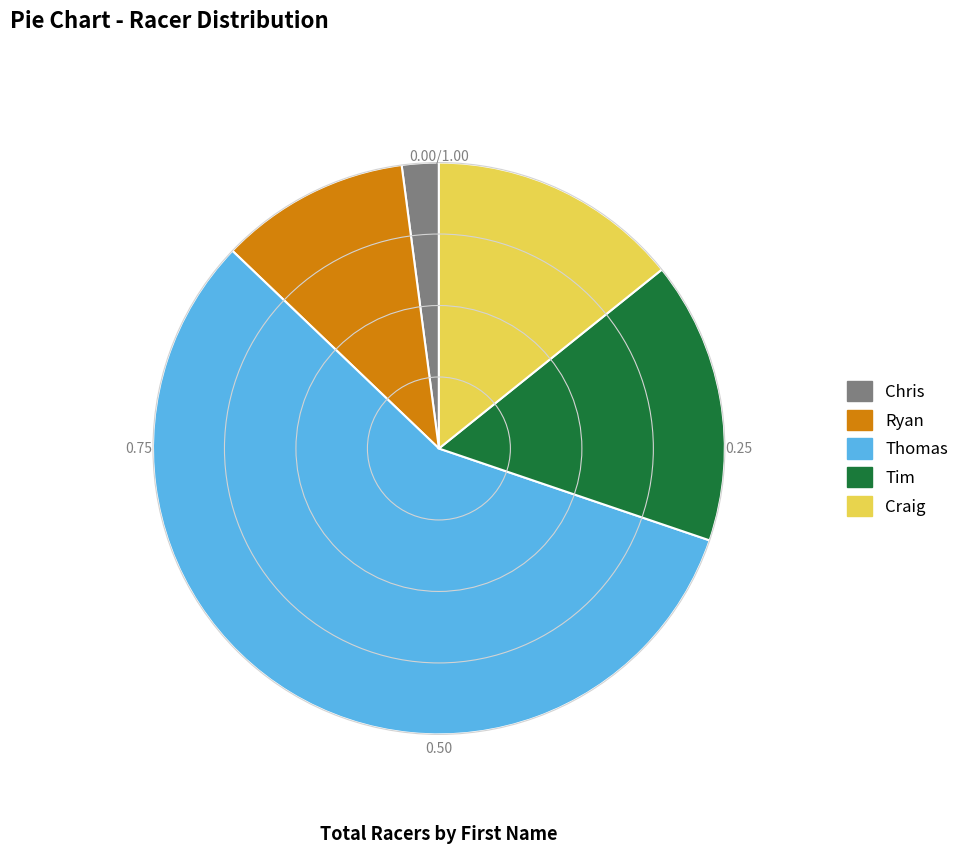

What is the smallest slice in the pie chart?

Chris